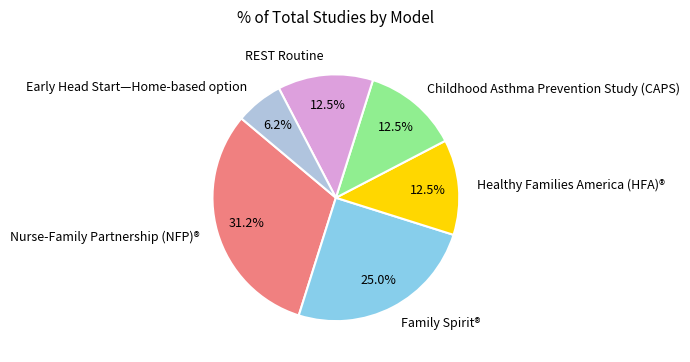

Approximately how many times larger is the value at Family Spirit® compared to Healthy Families America (HFA)®?

2.0